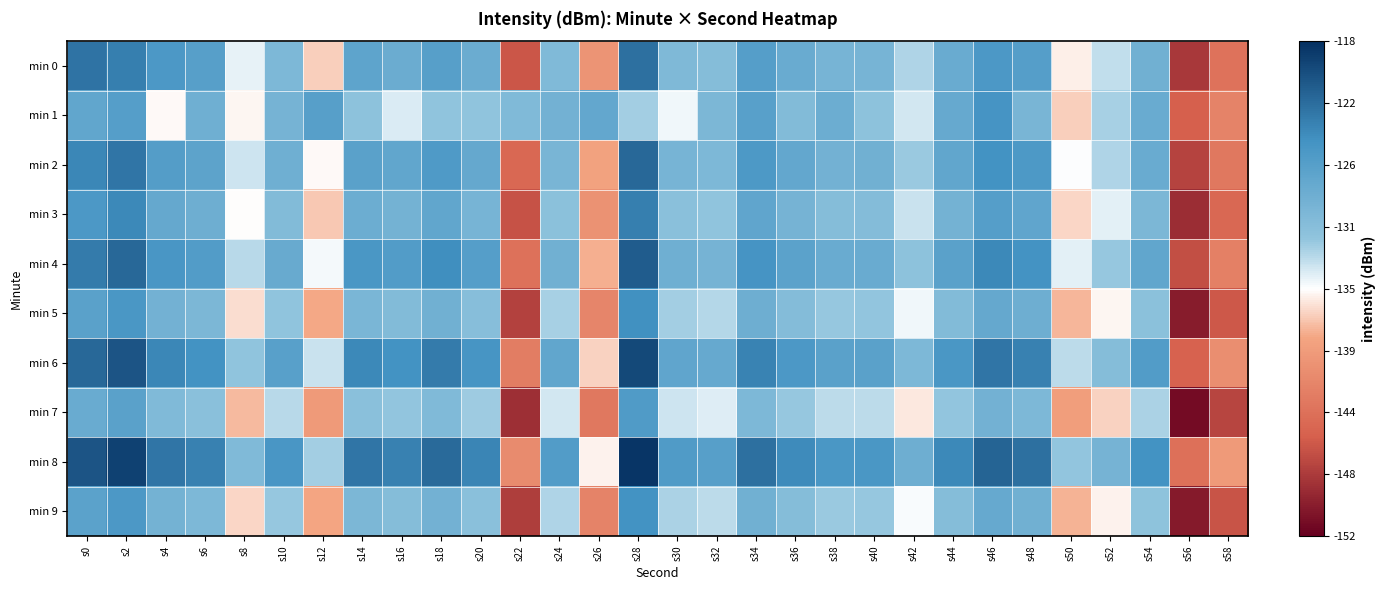

Reading left to right, list all the values displayed in this chart.

min 0: s0=-122.7	s2=-123.6	s4=-125.7	s6=-126.6	s8=-134.2	s10=-129.9	s12=-136.8	s14=-127.2	s16=-128.3	s18=-126.6	s20=-128.3	s22=-145.8	s24=-130.2	s26=-139.9	s28=-122.5	s30=-130.1	s32=-130.6	s34=-126.4	s36=-128.2	s38=-129.4	s40=-129.4	s42=-132.6	s44=-128.2	s46=-125.7	s48=-126.4	s50=-135.6	s52=-133.1	s54=-128.9	s56=-148.0	s58=-143.4
min 1: s0=-127.5	s2=-126.4	s4=-135.2	s6=-128.8	s8=-135.3	s10=-129.3	s12=-126.5	s14=-131.2	s16=-133.8	s18=-131.4	s20=-131.5	s22=-130.2	s24=-128.9	s26=-127.6	s28=-132.1	s30=-134.5	s32=-129.8	s34=-126.7	s36=-130.3	s38=-128.4	s40=-131.2	s42=-133.6	s44=-127.9	s46=-125.1	s48=-129.5	s50=-136.8	s52=-132.3	s54=-128.1	s56=-145.2	s58=-141.7
min 2: s0=-124.1	s2=-122.8	s4=-126.3	s6=-127.1	s8=-133.5	s10=-128.7	s12=-135.2	s14=-126.8	s16=-127.5	s18=-125.9	s20=-127.8	s22=-144.3	s24=-129.5	s26=-138.7	s28=-121.9	s30=-129.4	s32=-129.9	s34=-125.8	s36=-127.6	s38=-128.9	s40=-128.8	s42=-131.9	s44=-127.5	s46=-124.9	s48=-125.8	s50=-134.9	s52=-132.5	s54=-128.2	s56=-147.1	s58=-142.8
min 3: s0=-125.6	s2=-124.2	s4=-127.8	s6=-128.6	s8=-135.1	s10=-130.3	s12=-137.0	s14=-128.4	s16=-129.1	s18=-127.5	s20=-129.4	s22=-146.1	s24=-131.1	s26=-140.3	s28=-123.5	s30=-131.0	s32=-131.5	s34=-127.4	s36=-129.2	s38=-130.5	s40=-130.4	s42=-133.3	s44=-129.1	s46=-126.5	s48=-127.4	s50=-136.5	s52=-134.1	s54=-129.8	s56=-148.7	s58=-144.4
min 4: s0=-123.2	s2=-121.9	s4=-125.4	s6=-126.2	s8=-132.8	s10=-128.0	s12=-134.7	s14=-125.5	s16=-126.2	s18=-124.6	s20=-126.5	s22=-143.5	s24=-128.8	s26=-138.0	s28=-121.1	s30=-128.7	s32=-129.2	s34=-125.1	s36=-126.9	s38=-128.1	s40=-128.1	s42=-131.2	s44=-126.8	s46=-124.2	s48=-125.0	s50=-134.2	s52=-131.8	s54=-127.5	s56=-146.3	s58=-142.0
min 5: s0=-126.8	s2=-125.5	s4=-128.9	s6=-129.7	s8=-136.3	s10=-131.5	s12=-138.2	s14=-129.6	s16=-130.3	s18=-128.8	s20=-130.7	s22=-147.3	s24=-132.3	s26=-141.5	s28=-124.7	s30=-132.2	s32=-132.7	s34=-128.6	s36=-130.4	s38=-131.7	s40=-131.6	s42=-134.6	s44=-130.3	s46=-127.7	s48=-128.6	s50=-137.7	s52=-135.3	s54=-131.1	s56=-149.9	s58=-145.7
min 6: s0=-121.9	s2=-120.6	s4=-124.1	s6=-124.9	s8=-131.5	s10=-126.7	s12=-133.4	s14=-124.2	s16=-124.9	s18=-123.3	s20=-125.2	s22=-142.2	s24=-127.5	s26=-136.7	s28=-119.8	s30=-127.4	s32=-127.9	s34=-123.8	s36=-125.6	s38=-126.8	s40=-126.8	s42=-129.9	s44=-125.5	s46=-122.9	s48=-123.7	s50=-132.9	s52=-130.5	s54=-126.2	s56=-144.9	s58=-140.7
min 7: s0=-128.1	s2=-126.8	s4=-130.2	s6=-131.0	s8=-137.6	s10=-132.8	s12=-139.5	s14=-130.9	s16=-131.6	s18=-130.1	s20=-132.0	s22=-148.6	s24=-133.6	s26=-142.8	s28=-126.0	s30=-133.5	s32=-134.0	s34=-129.9	s36=-131.7	s38=-133.0	s40=-132.9	s42=-135.9	s44=-131.6	s46=-129.0	s48=-129.9	s50=-139.0	s52=-136.6	s54=-132.4	s56=-151.2	s58=-147.0
min 8: s0=-120.6	s2=-119.3	s4=-122.8	s6=-123.6	s8=-130.2	s10=-125.4	s12=-132.1	s14=-122.9	s16=-123.6	s18=-122.0	s20=-123.9	s22=-140.9	s24=-126.2	s26=-135.4	s28=-118.5	s30=-126.1	s32=-126.6	s34=-122.5	s36=-124.3	s38=-125.5	s40=-125.5	s42=-128.6	s44=-124.2	s46=-121.6	s48=-122.4	s50=-131.6	s52=-129.2	s54=-124.9	s56=-143.6	s58=-139.4
min 9: s0=-127.0	s2=-125.7	s4=-129.1	s6=-129.9	s8=-136.5	s10=-131.7	s12=-138.4	s14=-129.8	s16=-130.5	s18=-129.0	s20=-130.9	s22=-147.5	s24=-132.5	s26=-141.7	s28=-124.9	s30=-132.4	s32=-132.9	s34=-128.8	s36=-130.6	s38=-131.9	s40=-131.8	s42=-134.8	s44=-130.5	s46=-127.9	s48=-128.8	s50=-137.9	s52=-135.5	s54=-131.3	s56=-150.1	s58=-145.9